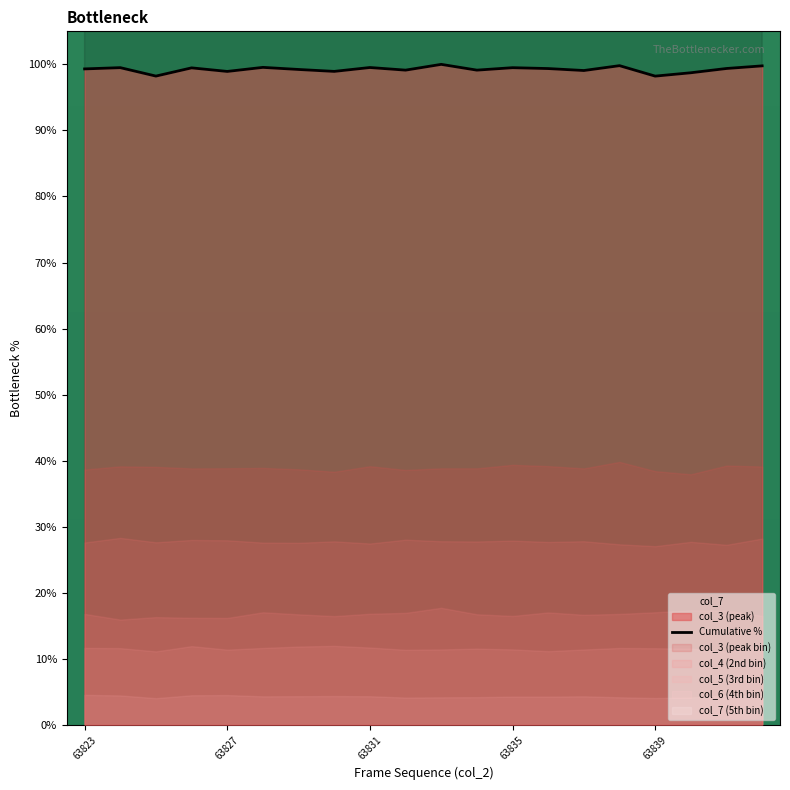

What is the highest value of the Cumulative % series?

100.0